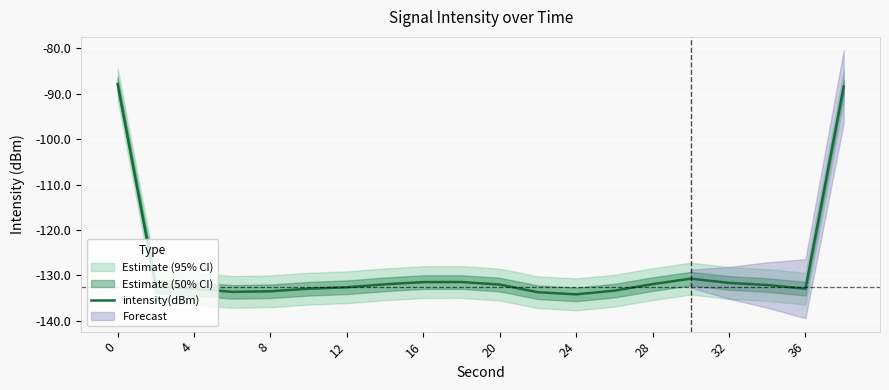

True or false: the data has more than 0 interior local peaks.

True